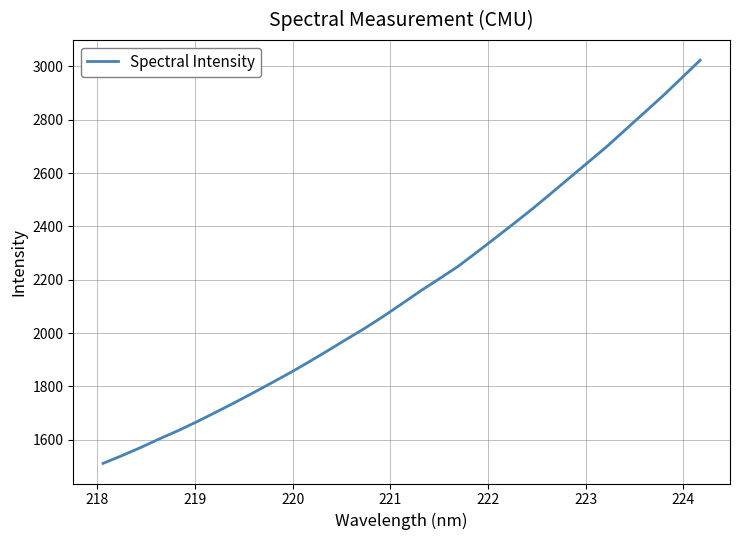

What is the greatest value displayed?

3023.6